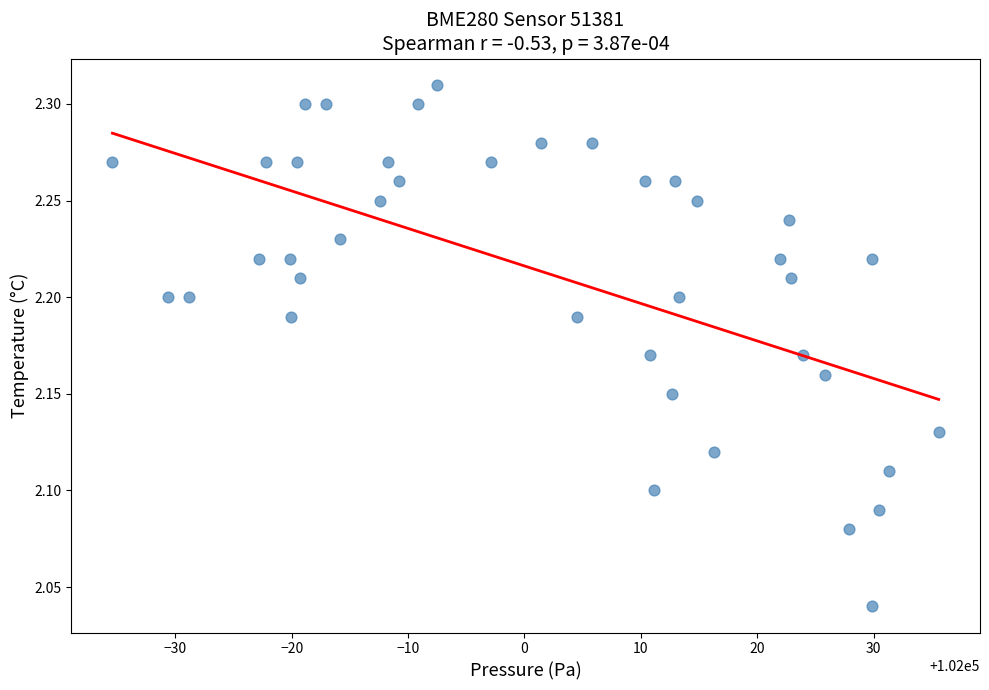

What is the range of Y values (max minus min)?

0.3